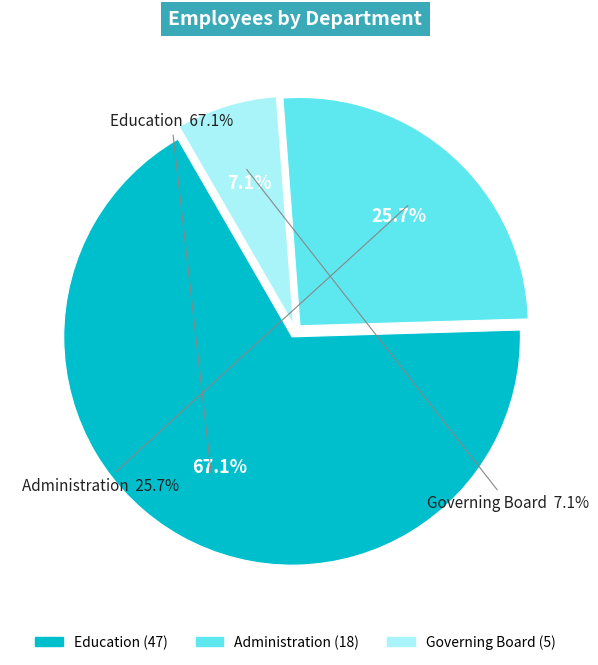

Which category has the biggest portion of the pie?

Education